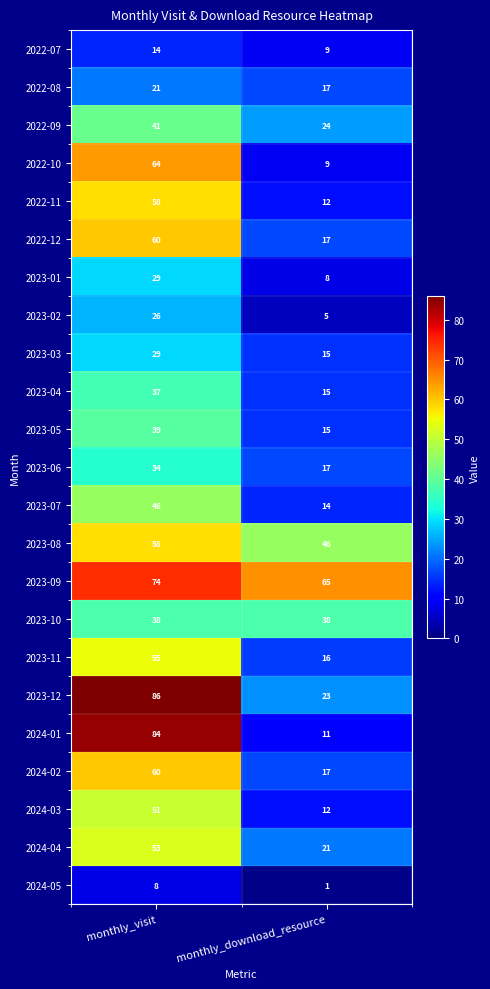

Rank the categories by 2023-03 value from lowest to highest.

monthly_download_resource, monthly_visit